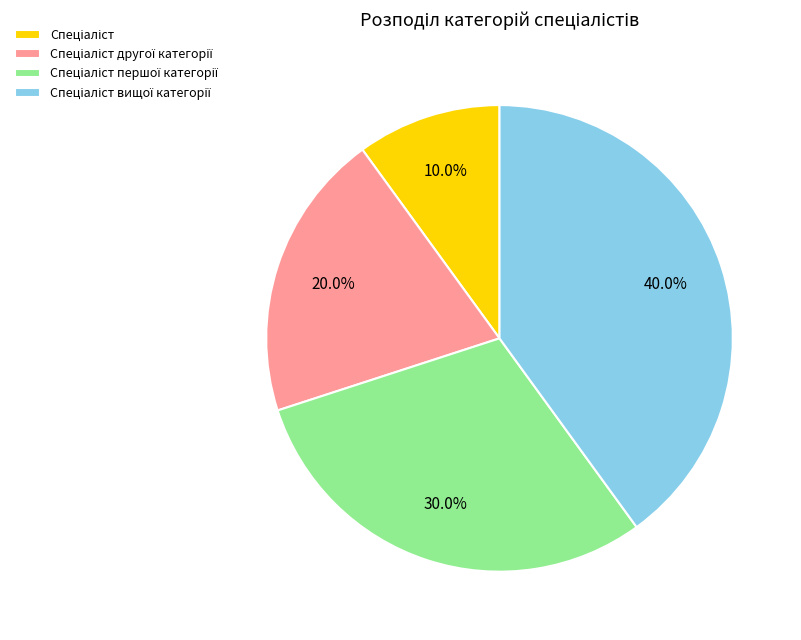

How many segments does this pie chart have?

4